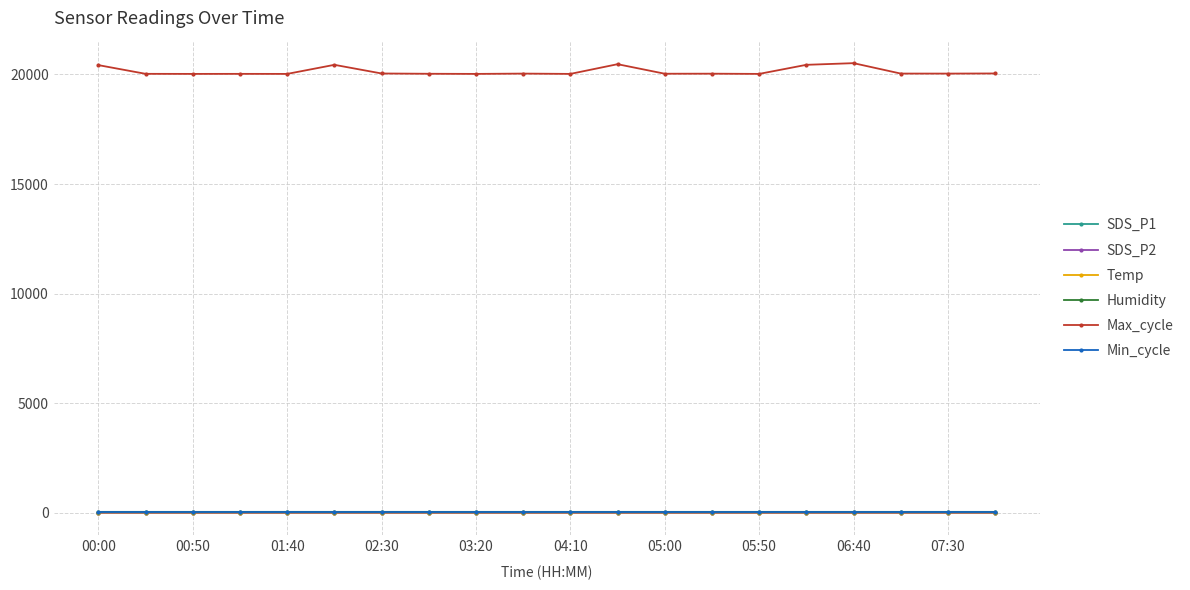

Which series has the widest spread of values?

Max_cycle